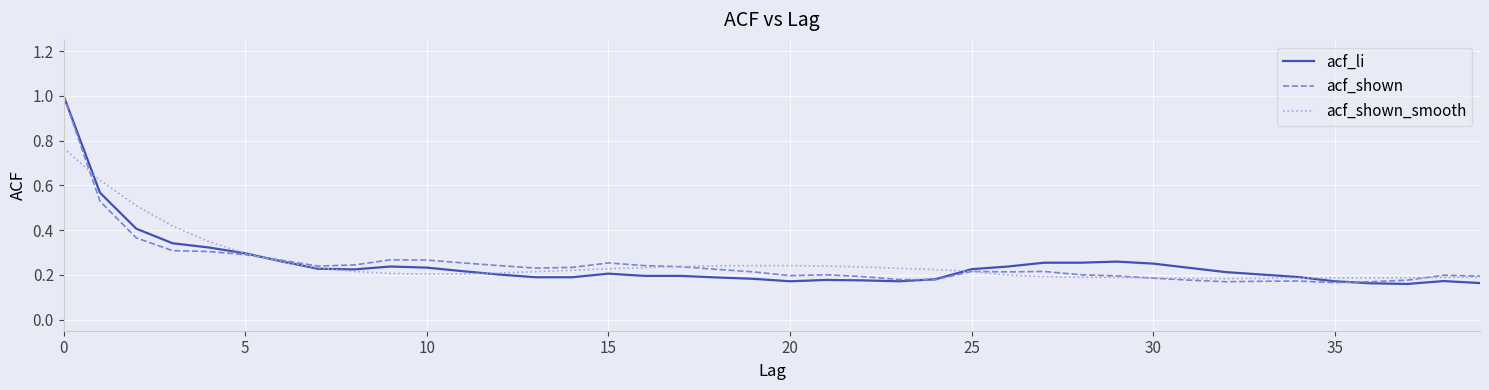

What is the greatest value displayed?

1.0